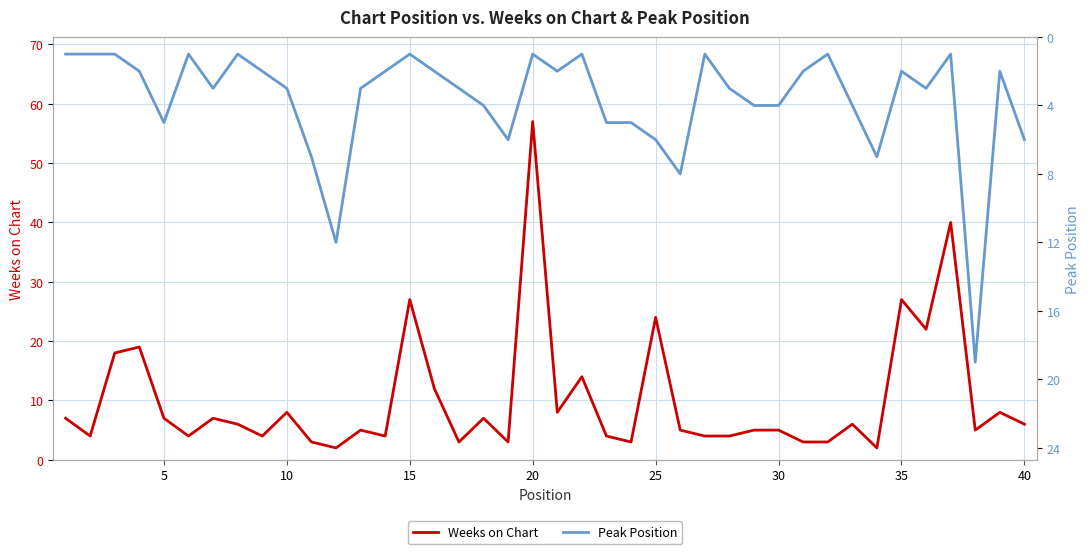

How many values in the Weeks on Chart series are below 6?

20